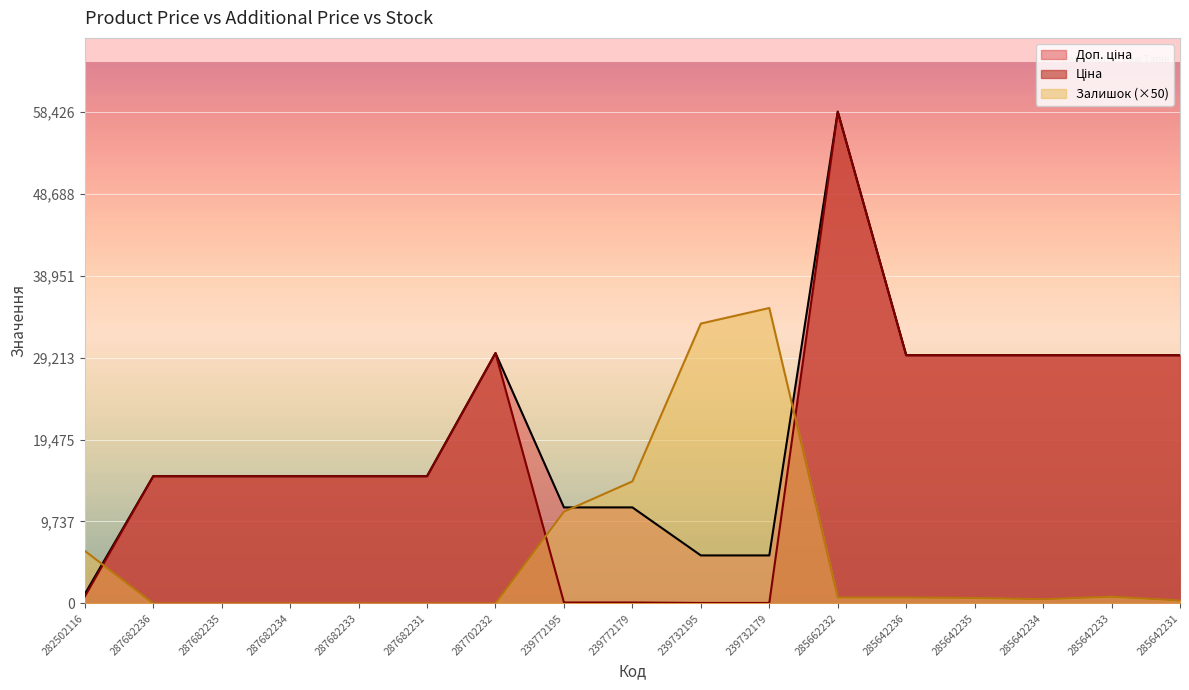

What is the label of the 6th point from the right?

285662232